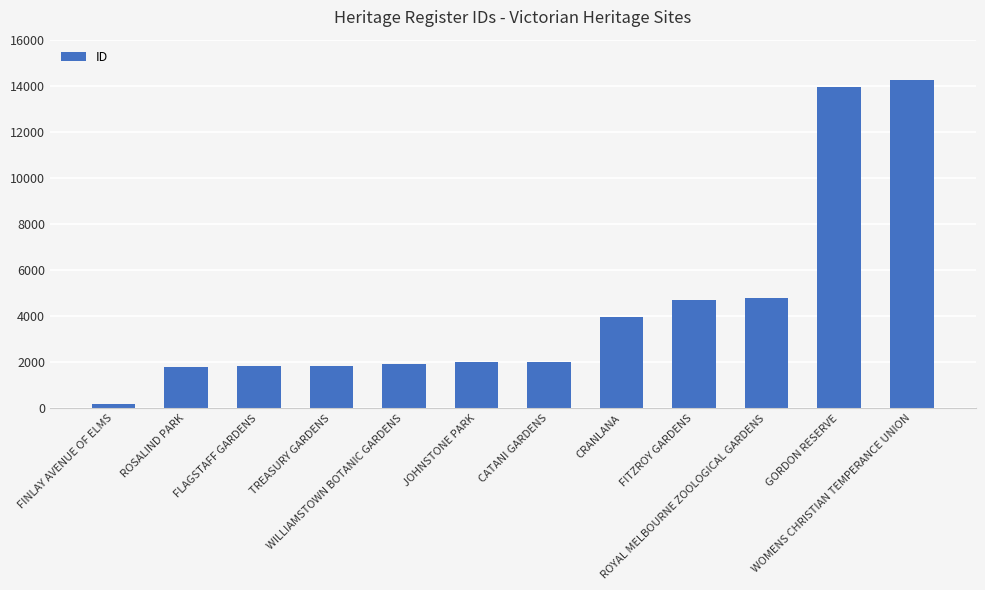

What is the maximum value shown in the chart?

14270